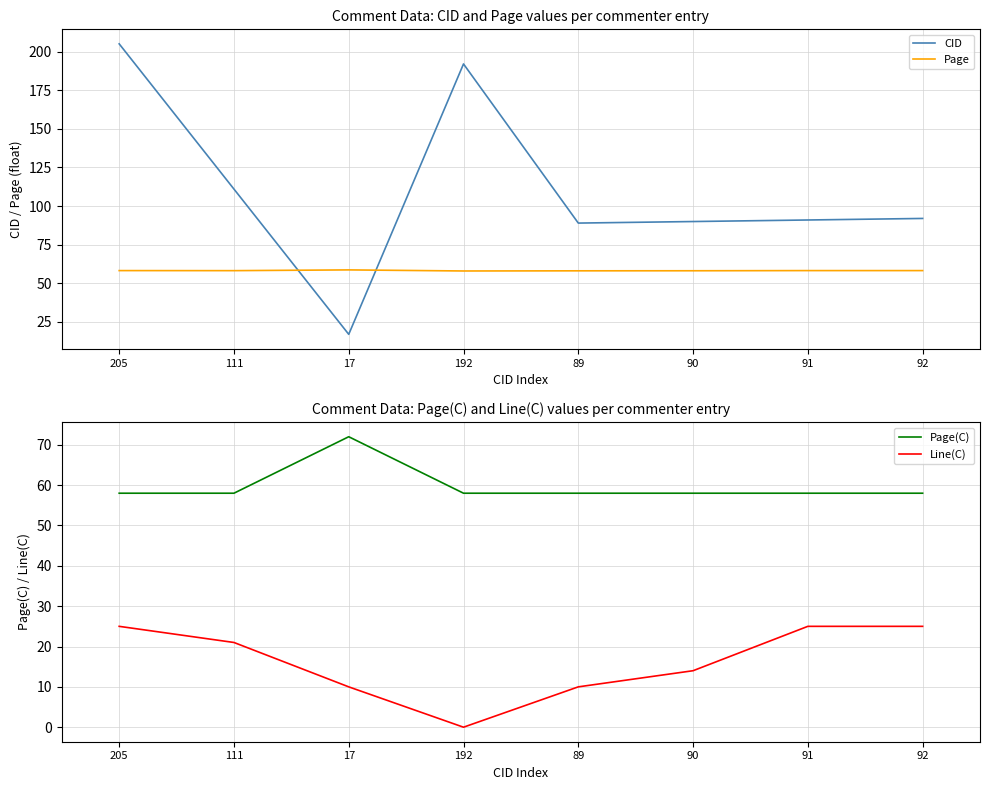

What is the difference between the maximum and minimum values in the Page series?

0.7